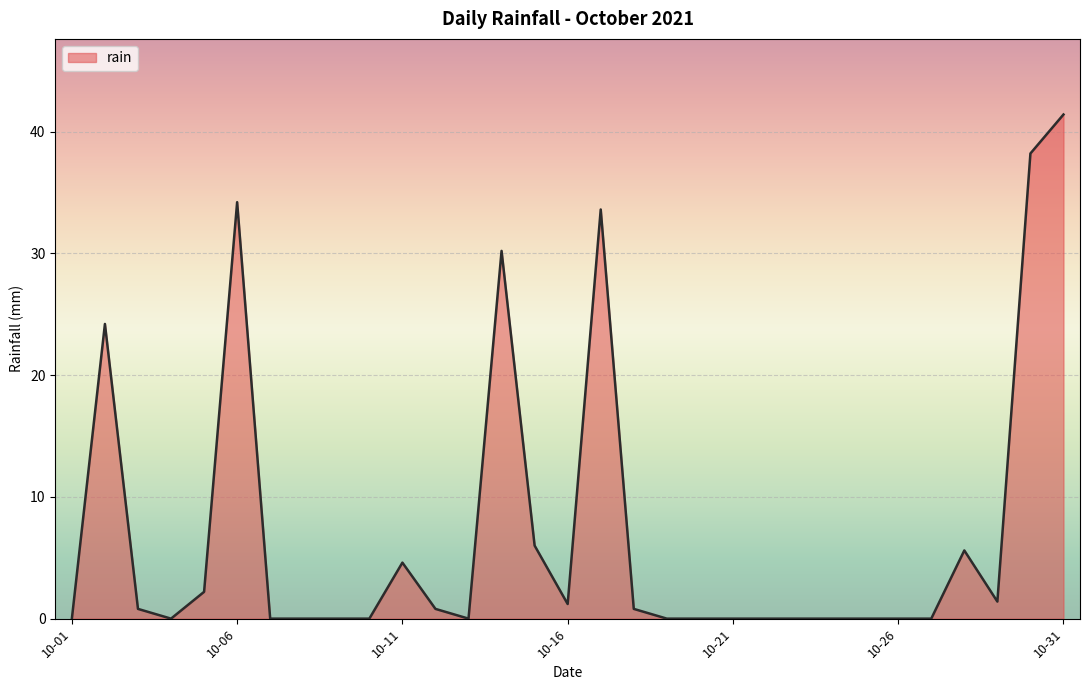

What is the sum of all values?

225.2